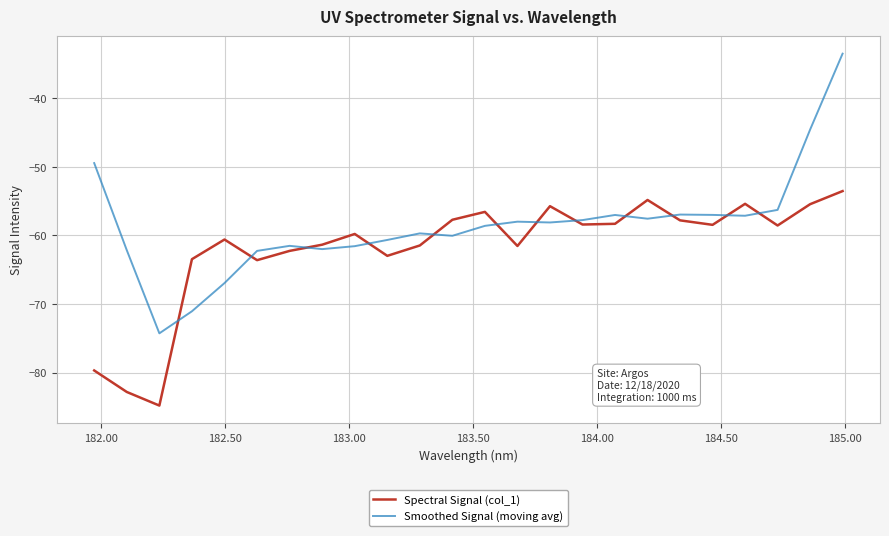

Which series has the largest total across all categories?

Smoothed Signal (moving avg)